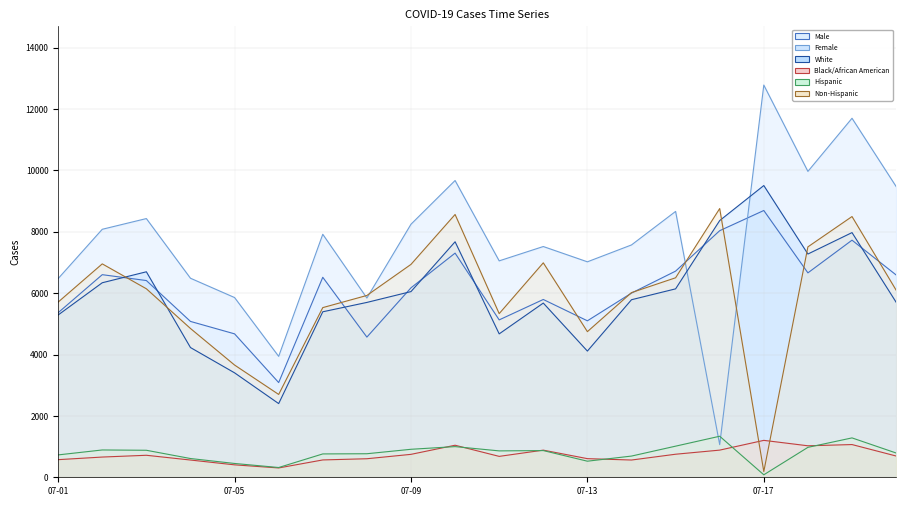

At which label does Male reach its peak?

07-17